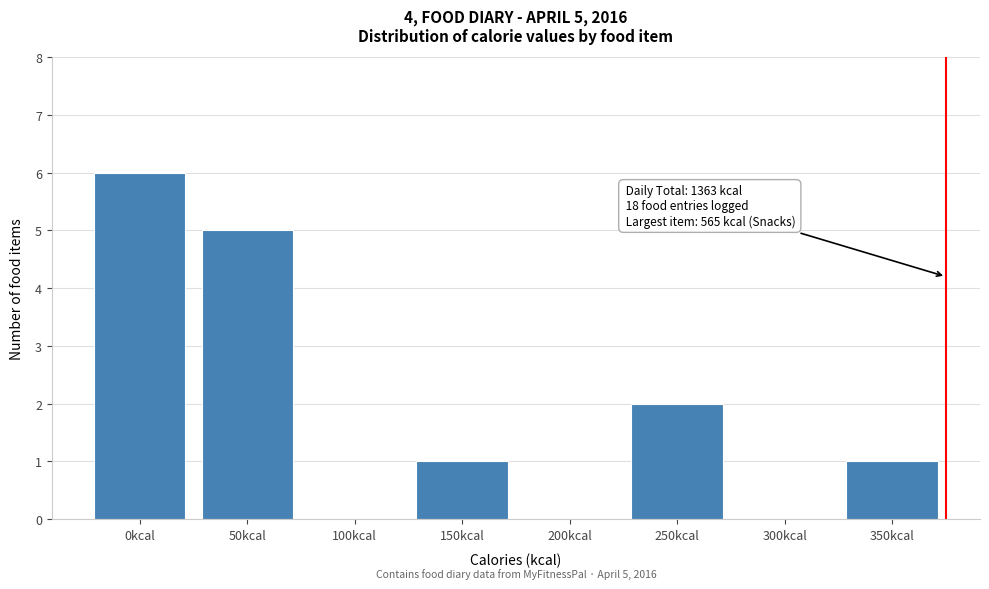

Reading left to right, extract all data points from this chart.

0kcal=6	50kcal=5	100kcal=0	150kcal=1	200kcal=0	250kcal=2	300kcal=0	350kcal=1